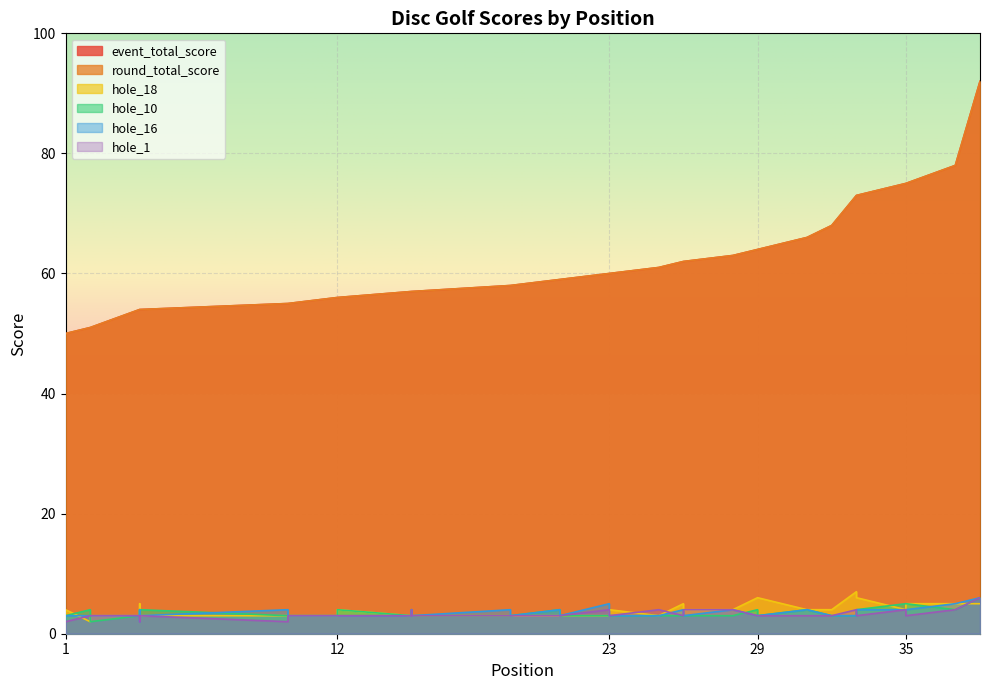

What is the minimum value for event_total_score?

50